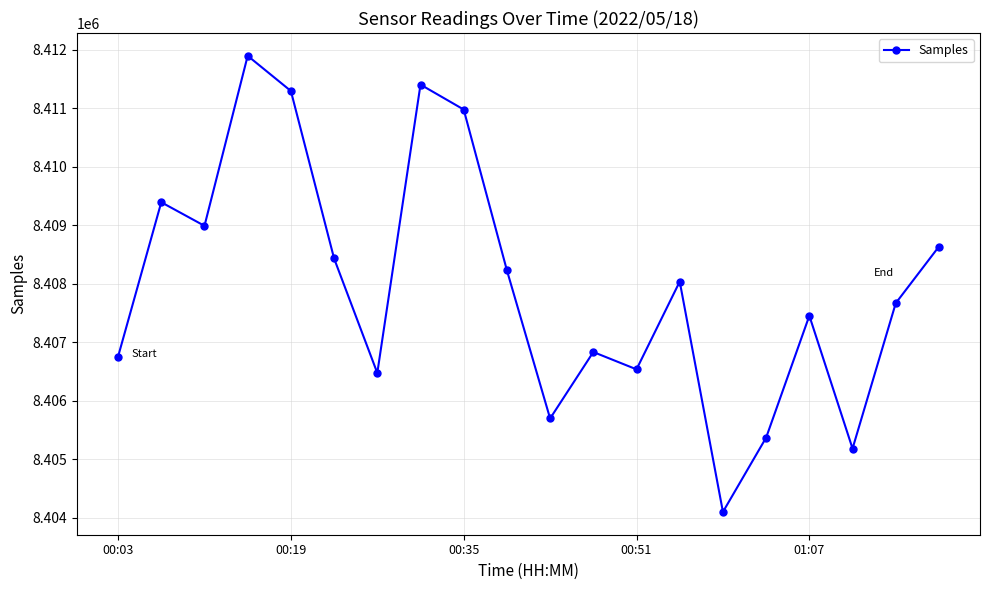

Reading left to right, extract all data points from this chart.

8406752	8409390	8408987	8411893	8411292	8408429	8406472	8411401	8410975	8408226	8405694	8406830	8406534	8408034	8404097	8405367	8407450	8405180	8407665	8408633